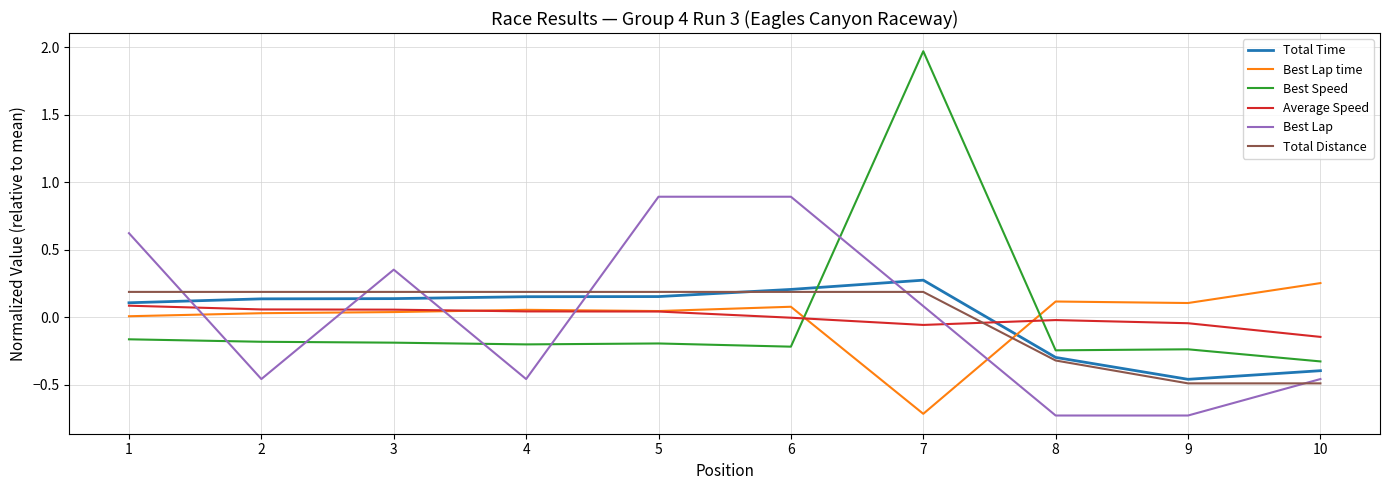

True or false: Average Speed has a value of -0.0 at 8.

True